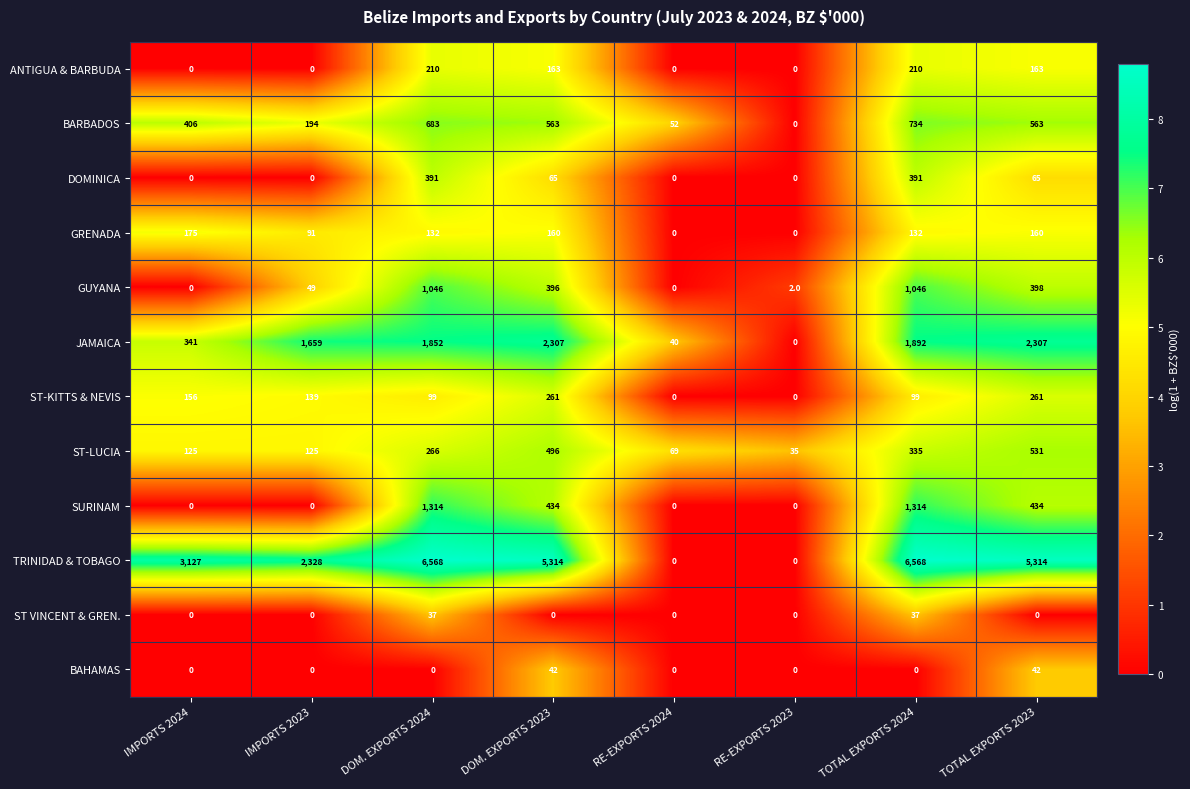

What is the difference between the ST-LUCIA values at IMPORTS 2024 and RE-EXPORTS 2024?

56